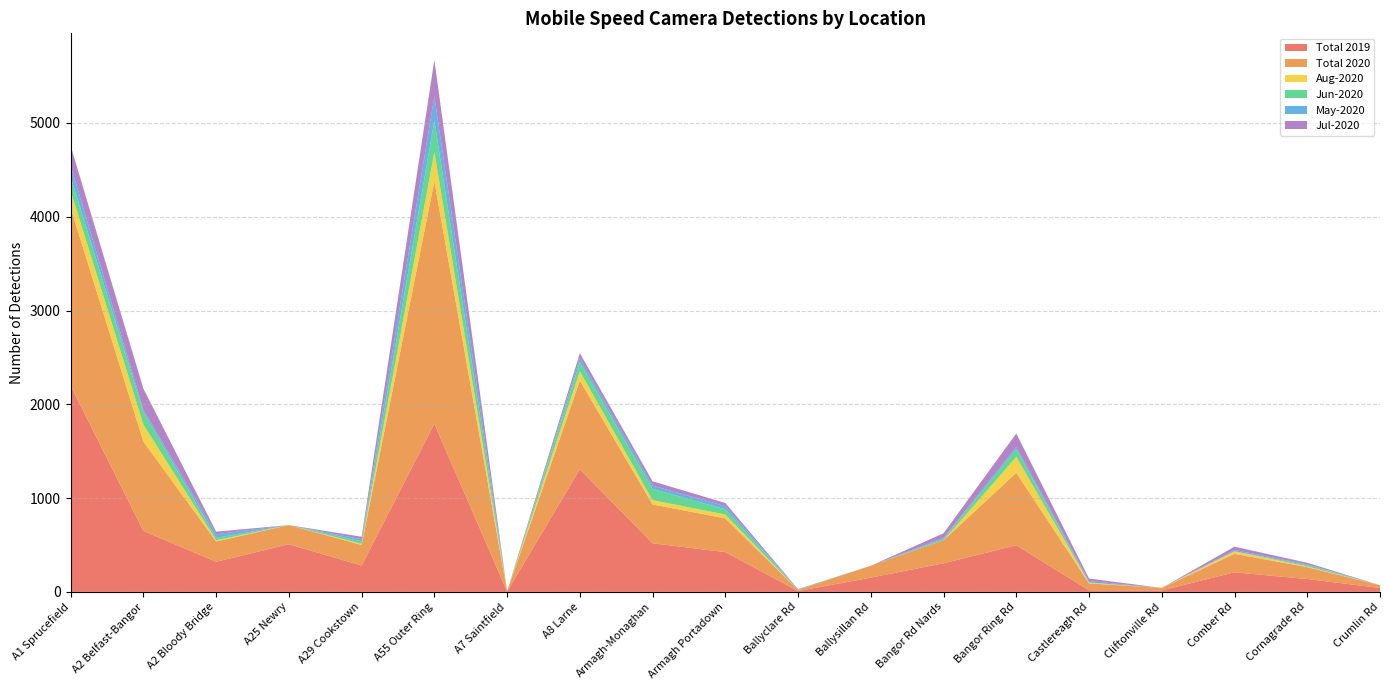

Reading right to left, list all the values displayed in this chart.

Total 2019: 42	137	209	15	17	497	305	152	9	424	518	1307	4	1793	281	508	321	650	2196
Total 2020: 29	127	197	27	74	773	245	127	11	360	414	947	2	2585	220	204	217	952	1899
Aug-2020: 0	7	27	0	7	169	0	0	0	41	46	98	0	313	11	0	13	182	182
Jun-2020: 0	15	0	0	2	84	14	0	2	56	120	98	1	335	27	0	26	135	149
May-2020: 0	7	14	0	15	23	13	0	3	34	35	43	0	259	23	0	38	24	121
Jul-2020: 0	17	35	0	27	143	48	0	4	33	46	52	0	387	26	0	27	224	208